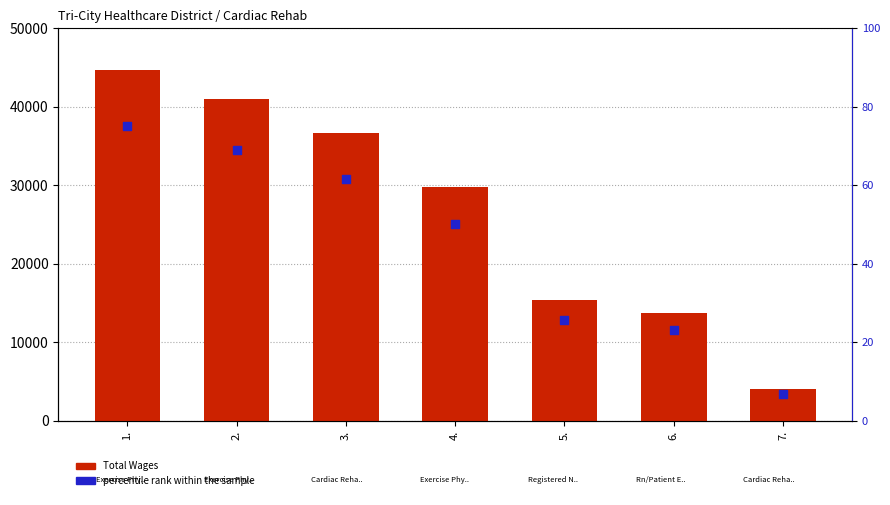

At which category is the sum across all series the highest?

1.